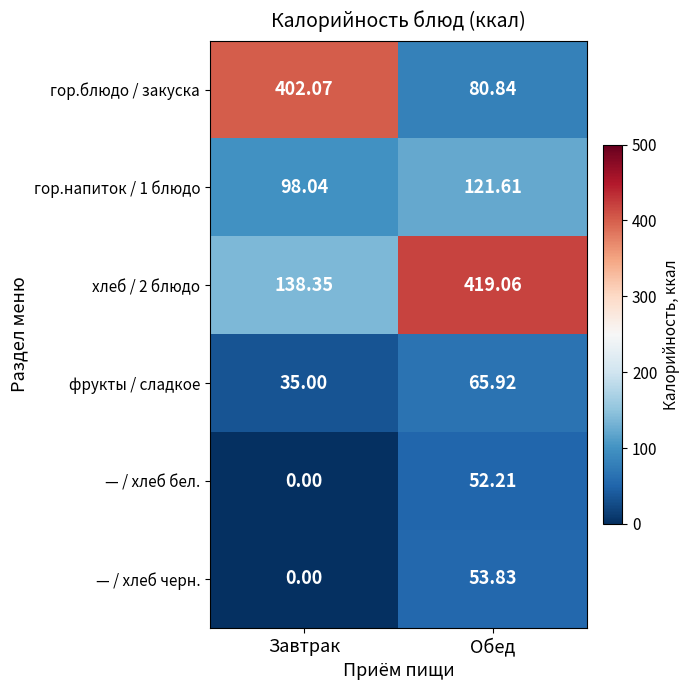

At which label is — / хлеб бел. closest to 26?

Завтрак